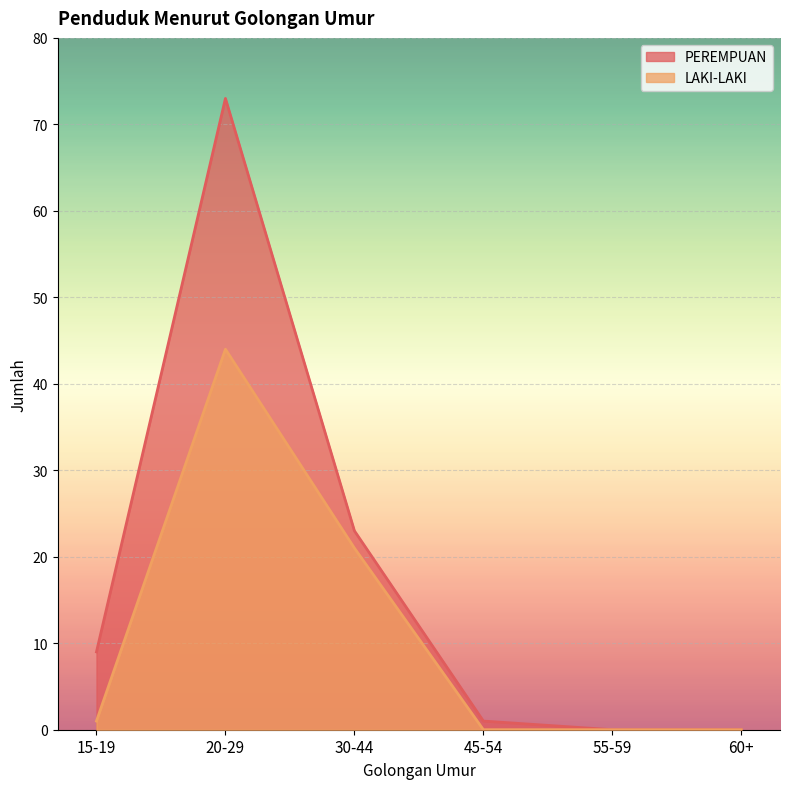

Which series has the widest spread of values?

PEREMPUAN